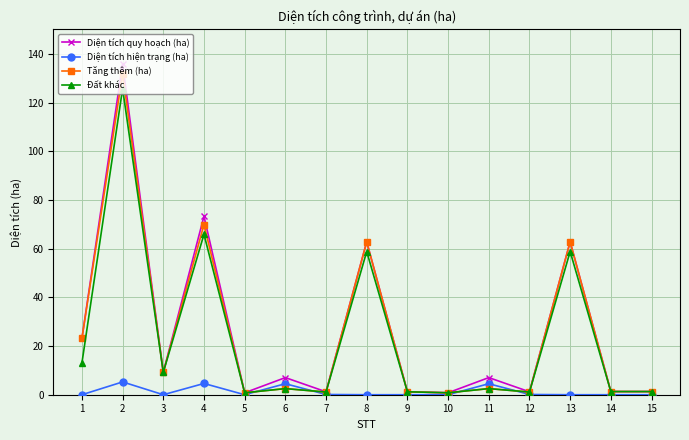

Count the number of categories in the chart.

15